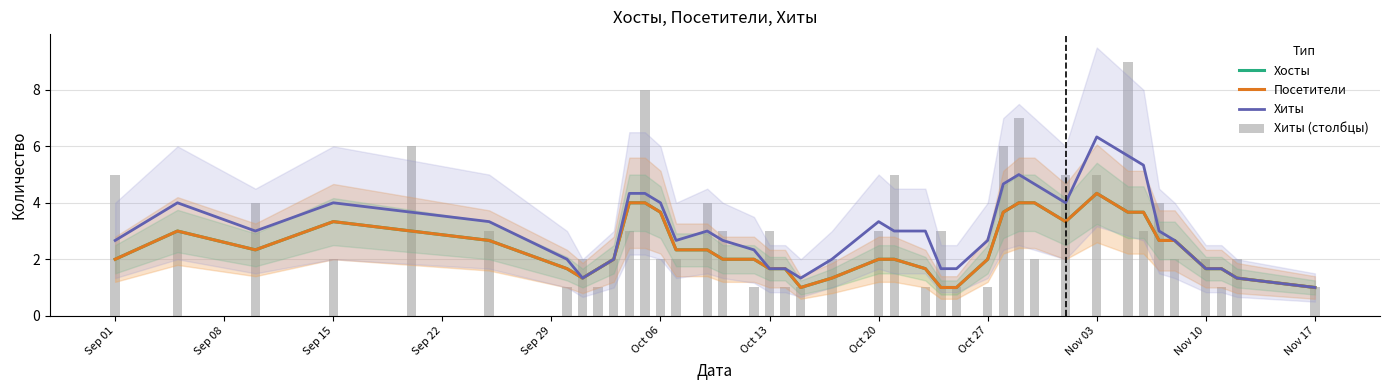

Reading left to right, what are all the values shown in this chart?

Хосты: 2.0	3.0	2.3	3.3	3.0	2.7	1.7	1.3	1.7	2.0	4.0	4.0	3.7	2.3	2.3	2.0	2.0	1.7	1.7	1.0	1.3	2.0	2.0	1.7	1.0	1.0	2.0	3.7	4.0	4.0	3.3	4.3	3.7	3.7	2.7	2.7	1.7	1.7	1.3	1.0
Посетители: 2.0	3.0	2.3	3.3	3.0	2.7	1.7	1.3	1.7	2.0	4.0	4.0	3.7	2.3	2.3	2.0	2.0	1.7	1.7	1.0	1.3	2.0	2.0	1.7	1.0	1.0	2.0	3.7	4.0	4.0	3.3	4.3	3.7	3.7	2.7	2.7	1.7	1.7	1.3	1.0
Хиты: 2.7	4.0	3.0	4.0	3.7	3.3	2.0	1.3	1.7	2.0	4.3	4.3	4.0	2.7	3.0	2.7	2.3	1.7	1.7	1.3	2.0	3.3	3.0	3.0	1.7	1.7	2.7	4.7	5.0	4.7	4.0	6.3	5.7	5.3	3.0	2.7	1.7	1.7	1.3	1.0
Хиты (столбцы): 5.0	3.0	4.0	2.0	6.0	3.0	1.0	2.0	1.0	2.0	3.0	8.0	2.0	2.0	4.0	3.0	1.0	3.0	1.0	1.0	2.0	3.0	5.0	1.0	3.0	1.0	1.0	6.0	7.0	2.0	5.0	5.0	9.0	3.0	4.0	2.0	2.0	1.0	2.0	1.0